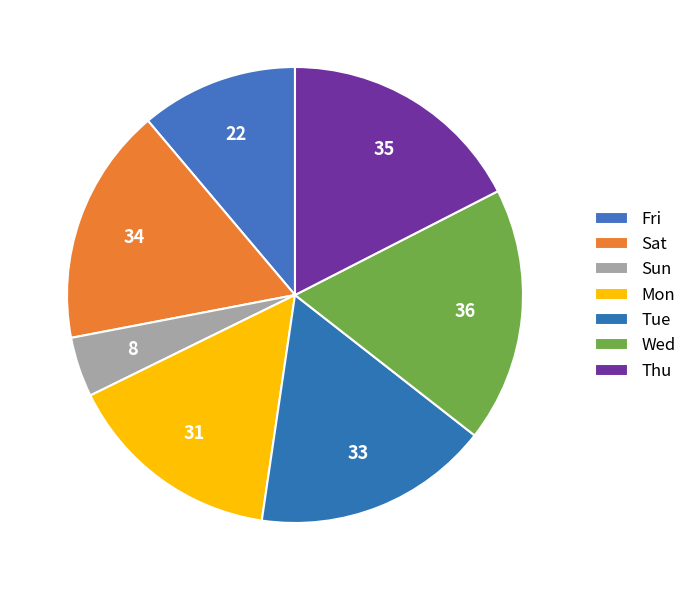

How many slices are in this pie chart?

7